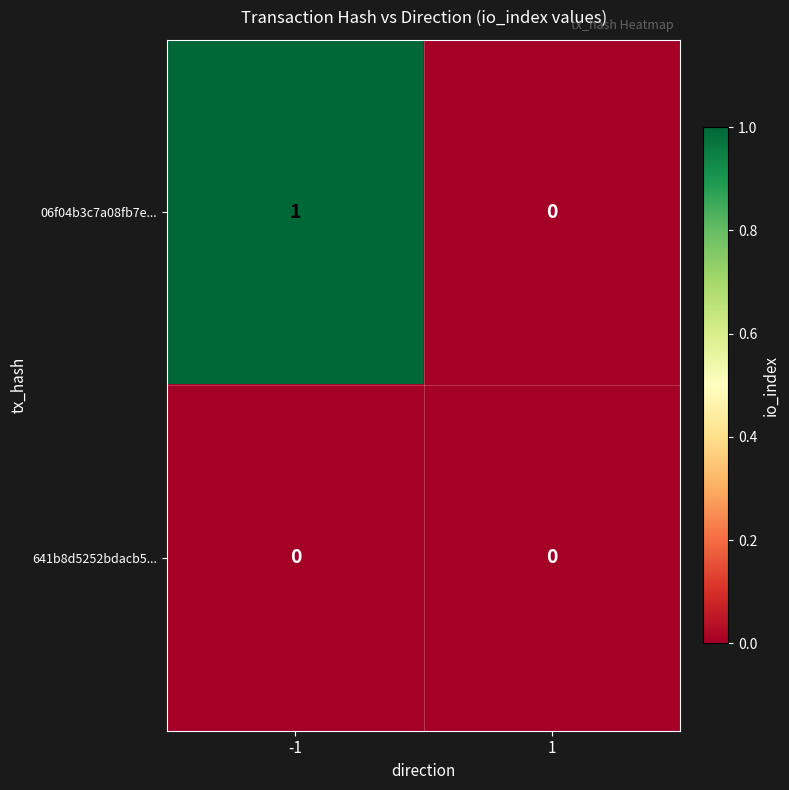

List the labels in order of 06f04b3c7a08fb7e... value, smallest first.

1, -1